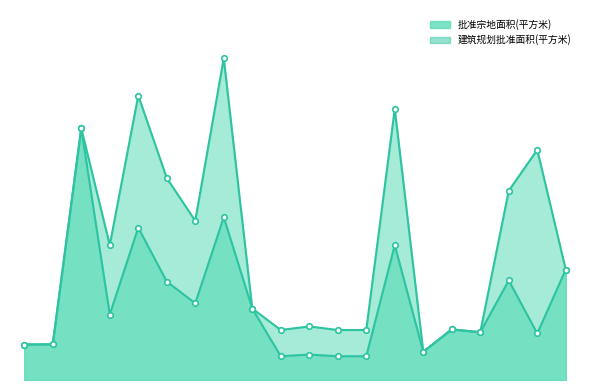

Where is the first local minimum for 批准宗地面积(平方米)?

4